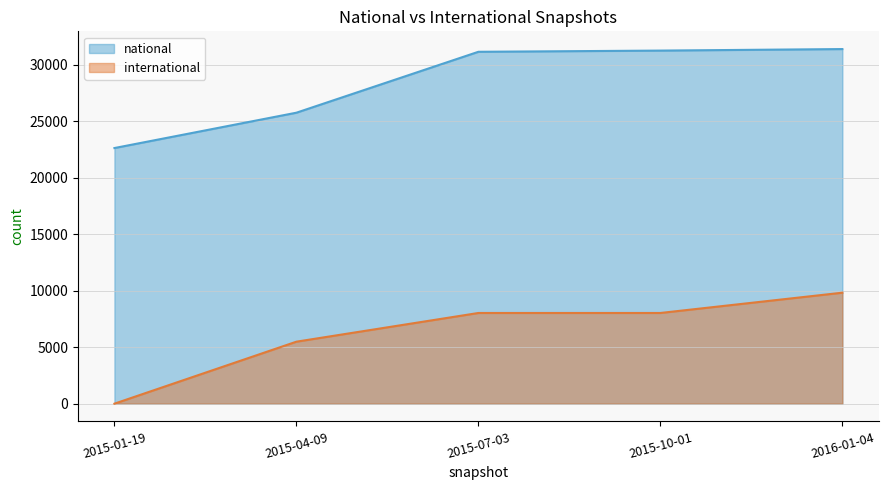

True or false: national and international cross at least once.

False